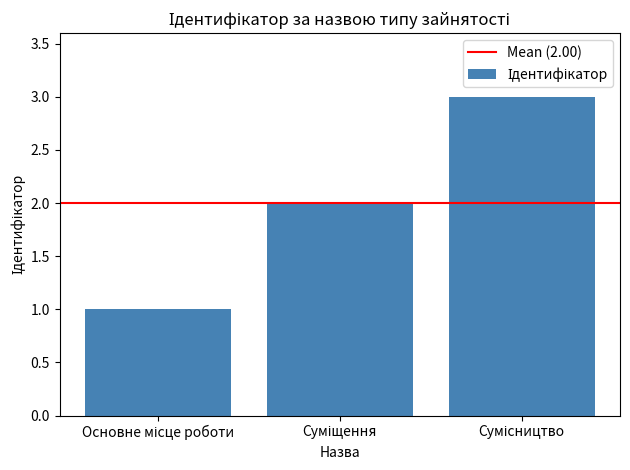

What is the maximum value shown in the chart?

3